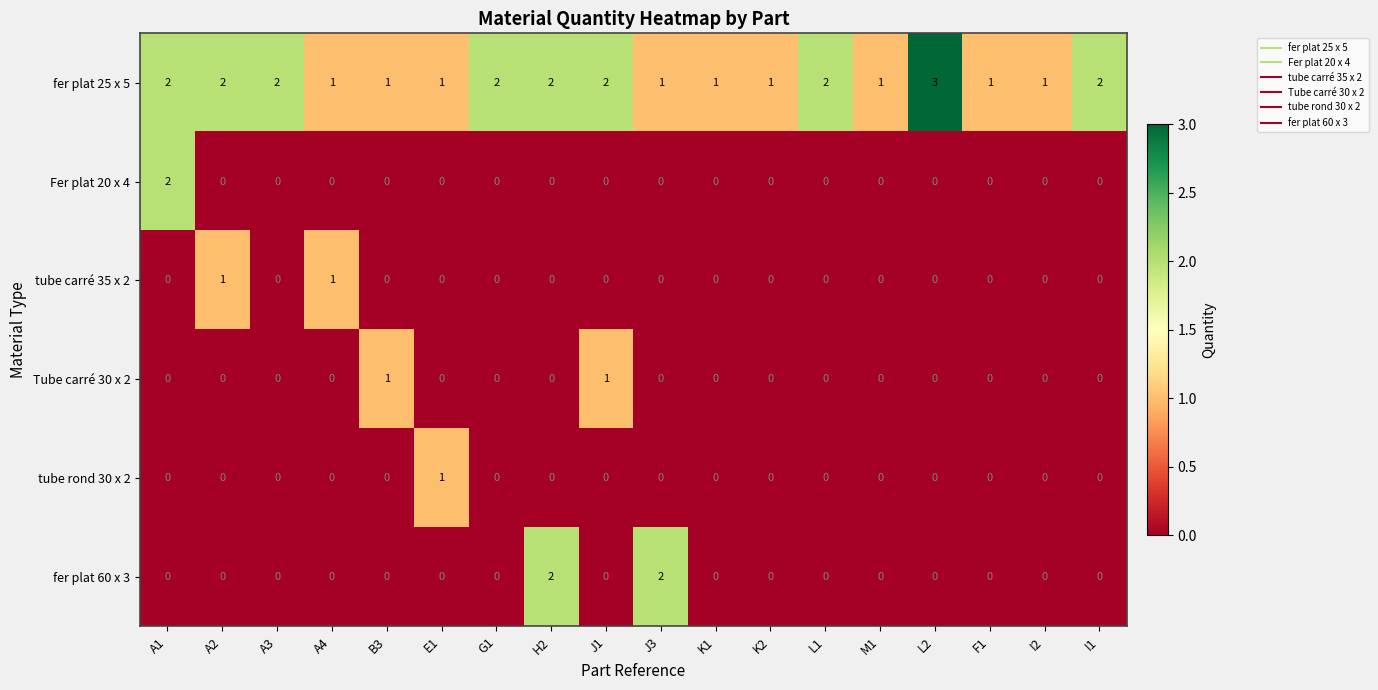

True or false: fer plat 25 x 5 has a value of 2 at K1.

False